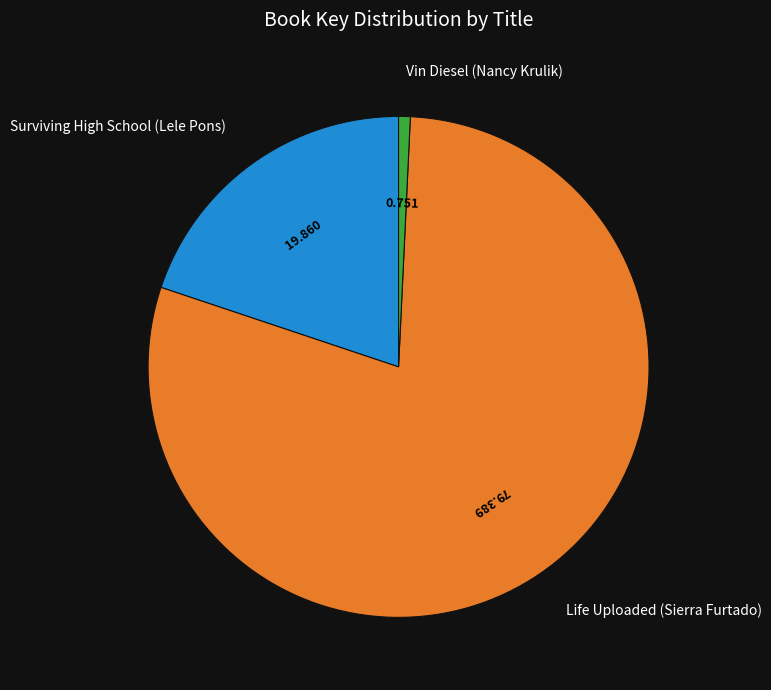

The Surviving High School (Lele Pons) slice represents 34% of the pie. True or false?

False